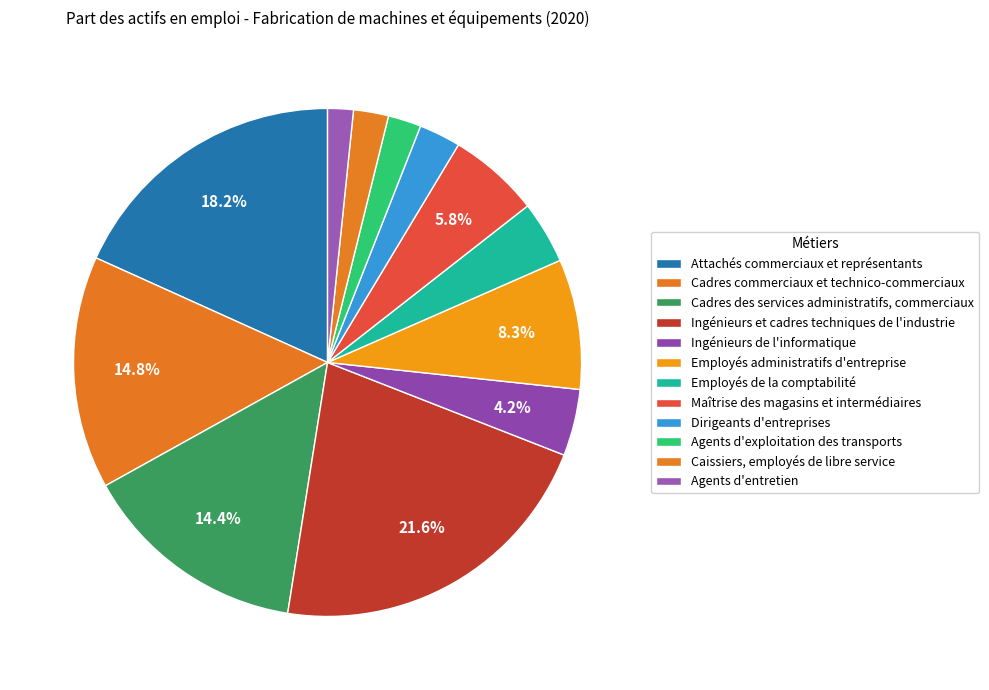

Does any single category account for the majority?

No